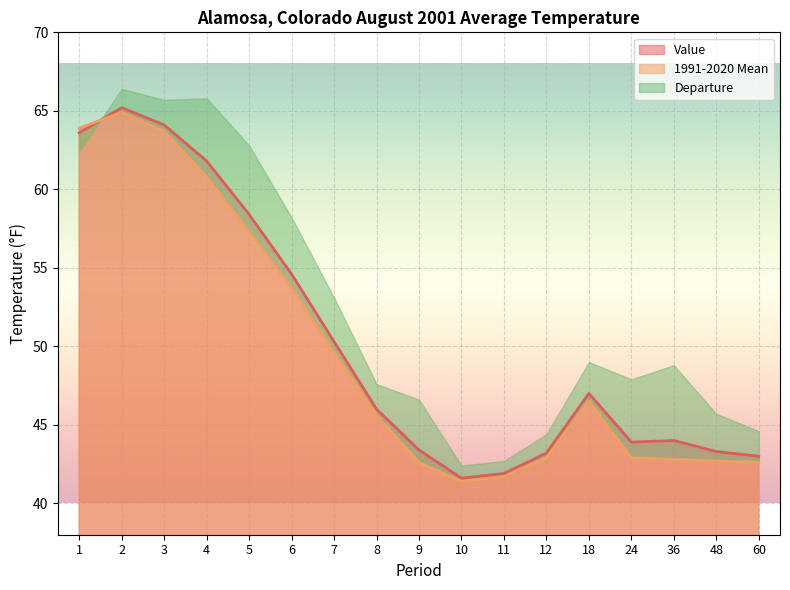

What value does the 1991-2020 Mean series have at 6?

53.7